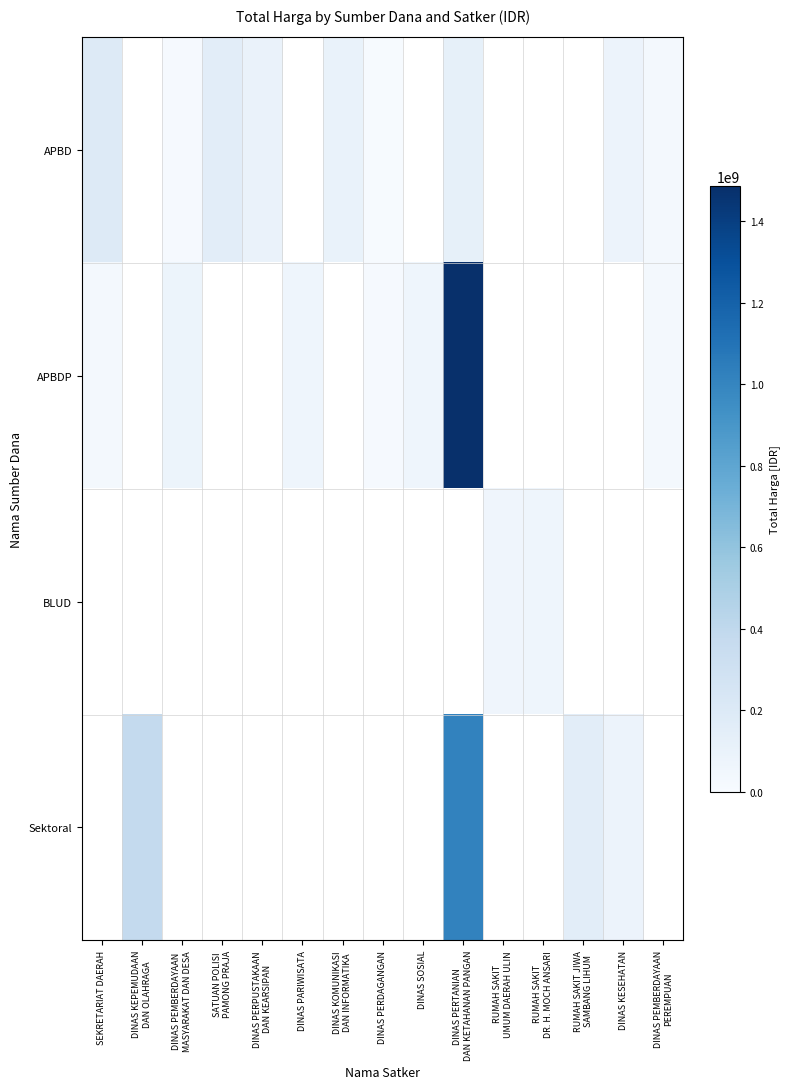

How many APBD values are between 127000000 and 187950000?

3